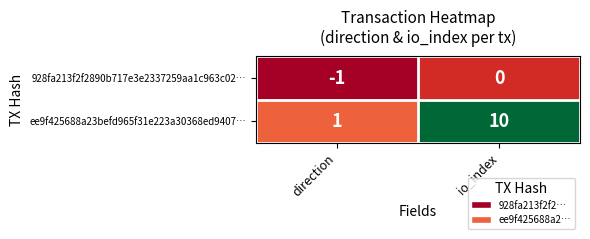

Reading left to right, what are all the values shown in this chart?

928fa213f2f2890b717e3e2337259aa1c963c02…: -1	0
ee9f425688a23befd965f31e223a30368ed9407…: 1	10